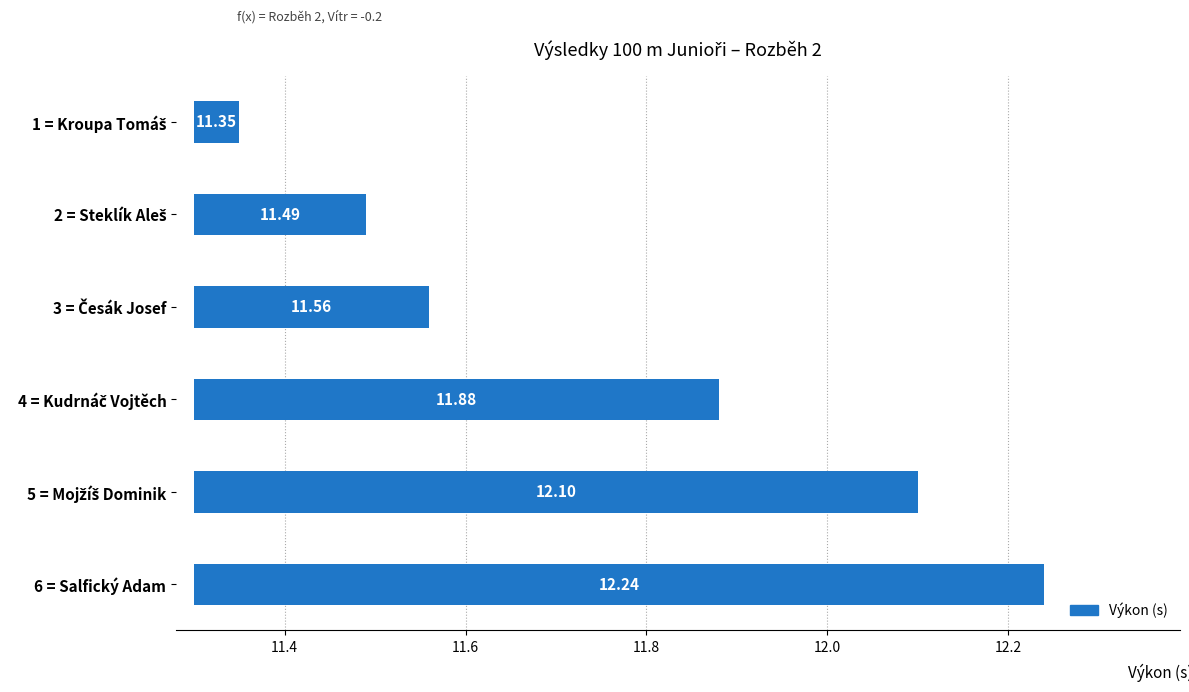

True or false: the data shows 0.3 at 5 = Mojžíš Dominik.

False